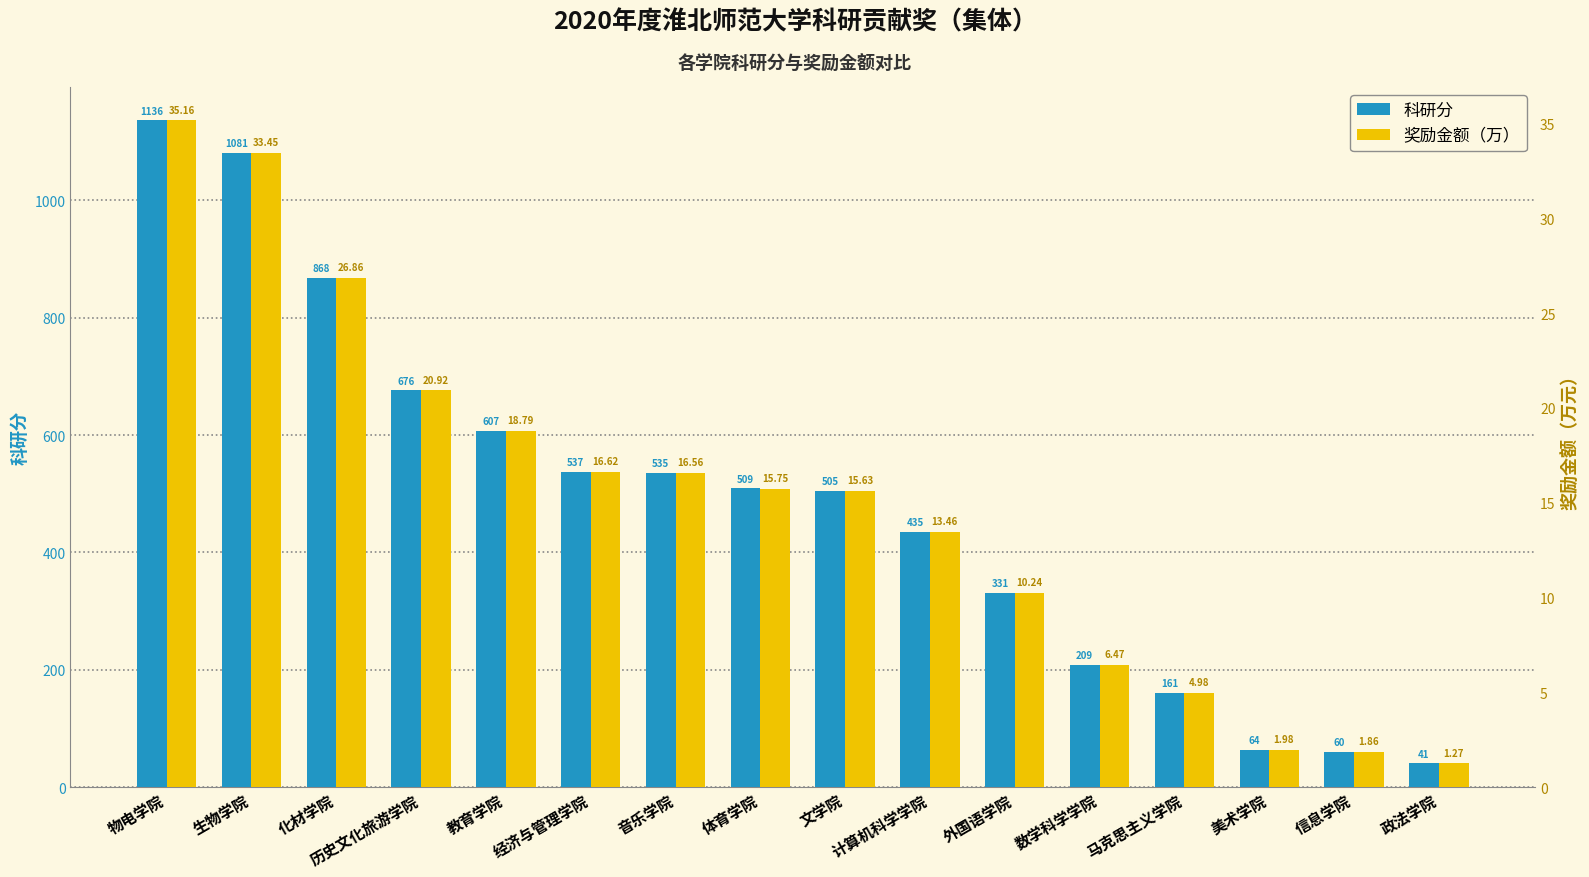

At which category is the sum across all series the highest?

物电学院